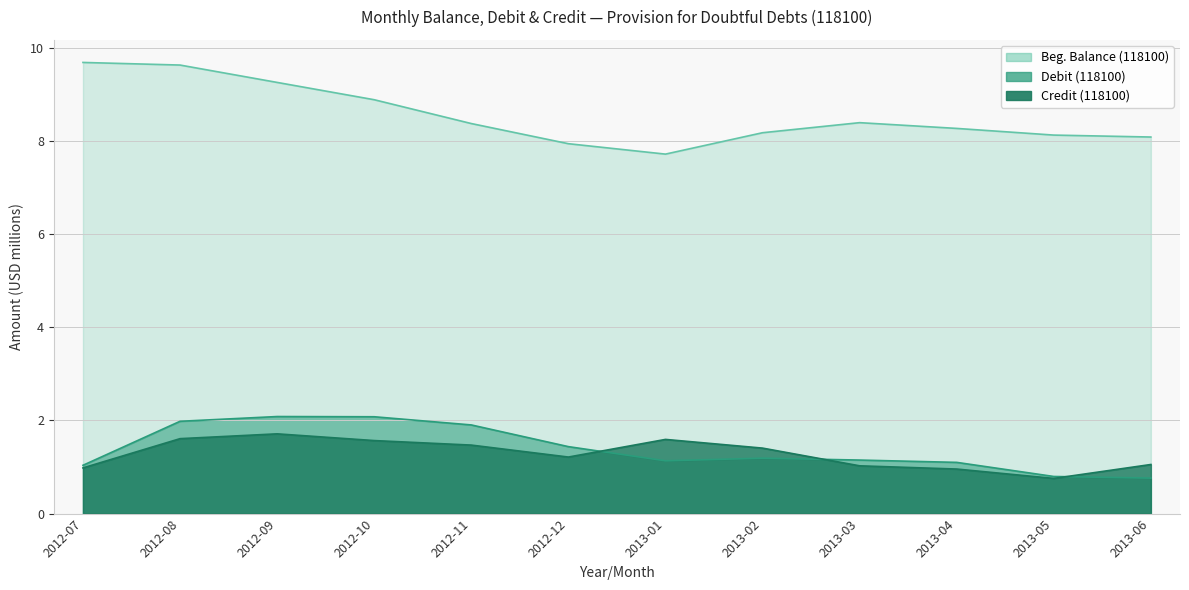

True or false: Debit (118100) has more than 2 interior local peaks.

False